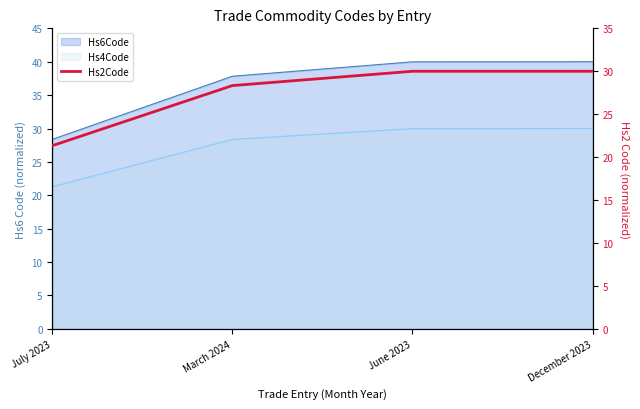

Approximately how many times larger is the value at March 2024 compared to December 2023?

0.9